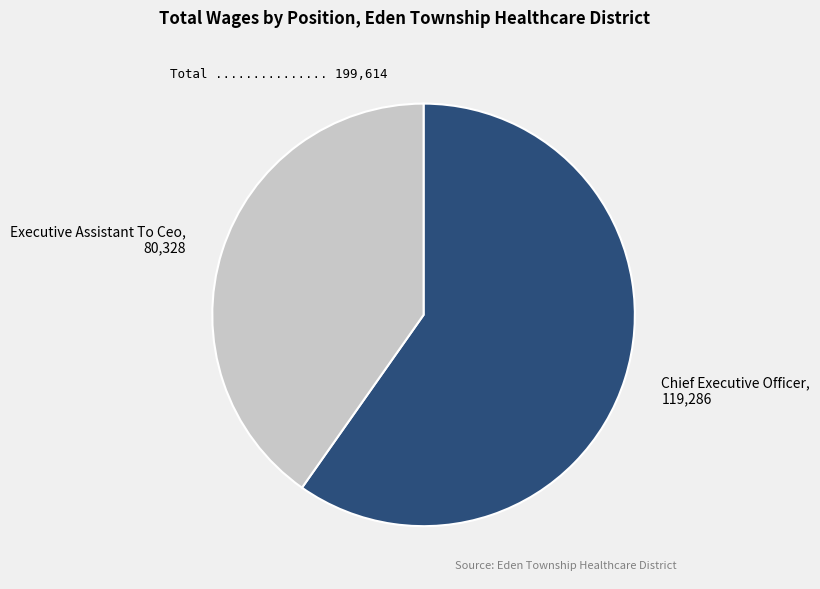

Count the number of slices in the pie.

2